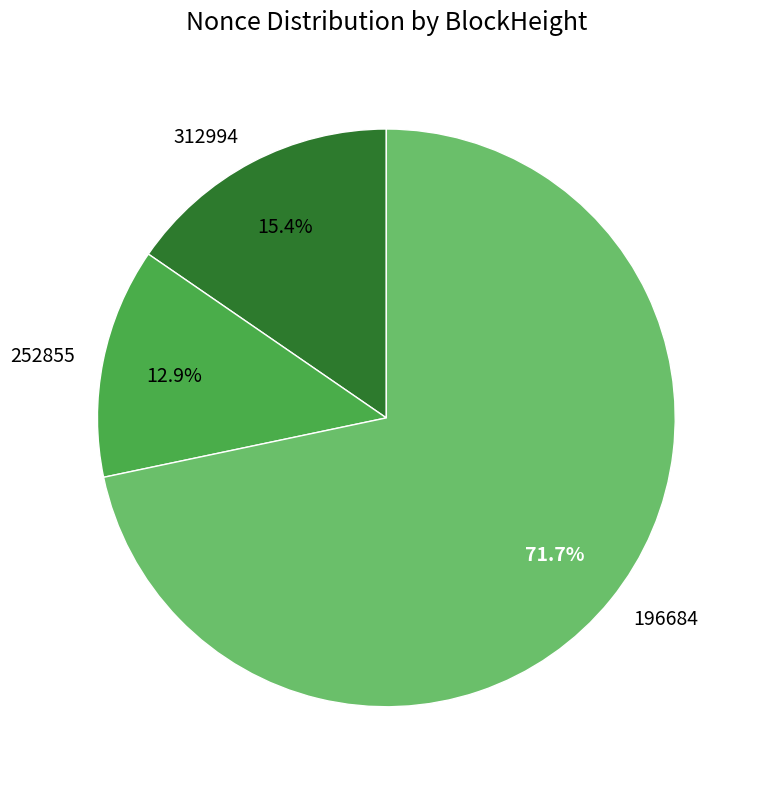

Which has a higher value, 196684 or 252855?

196684